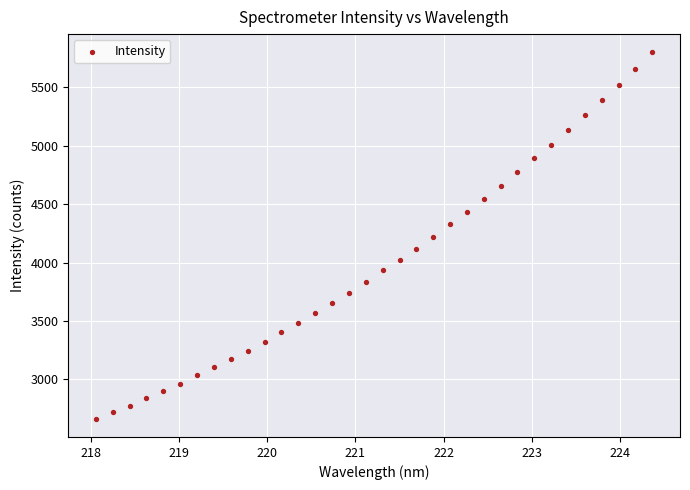

What is the range of X values (max minus min)?

6.3